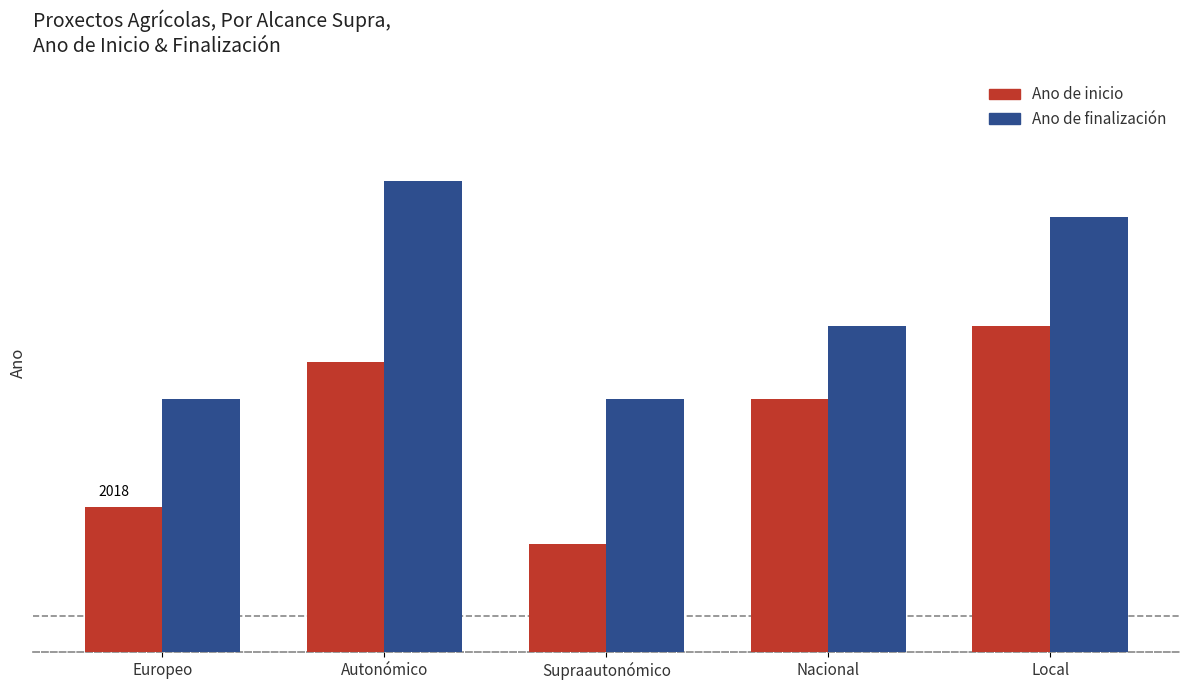

Does the chart contain any negative values?

No